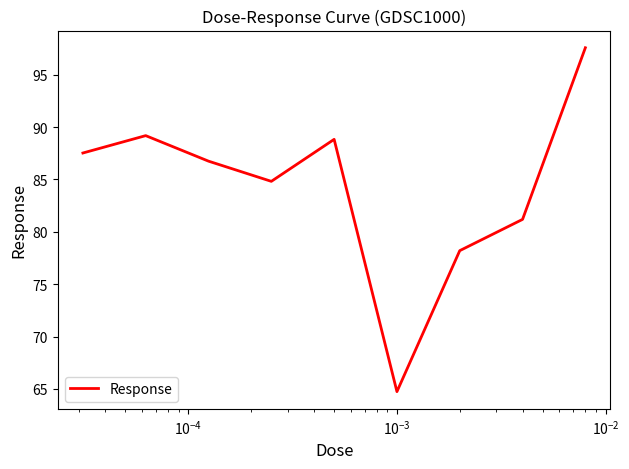

What is the maximum value shown in the chart?

97.6